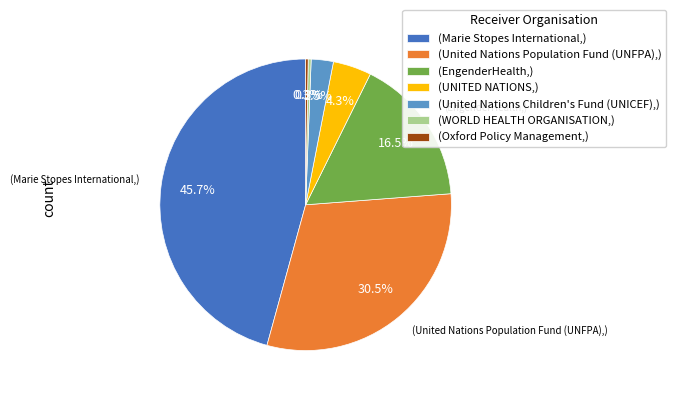

Which slice is the largest?

(Marie Stopes International,)